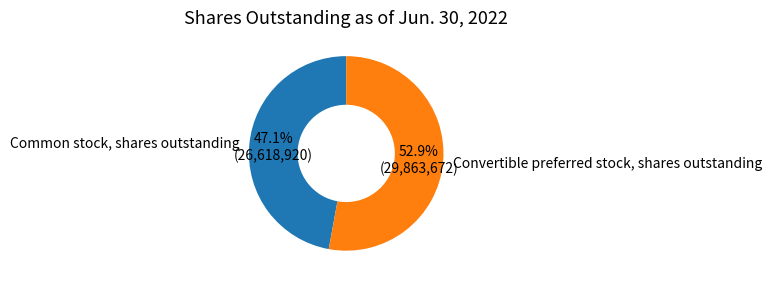

Approximately how many times larger is the value at Convertible preferred stock, shares outstanding compared to Common stock, shares outstanding?

1.1